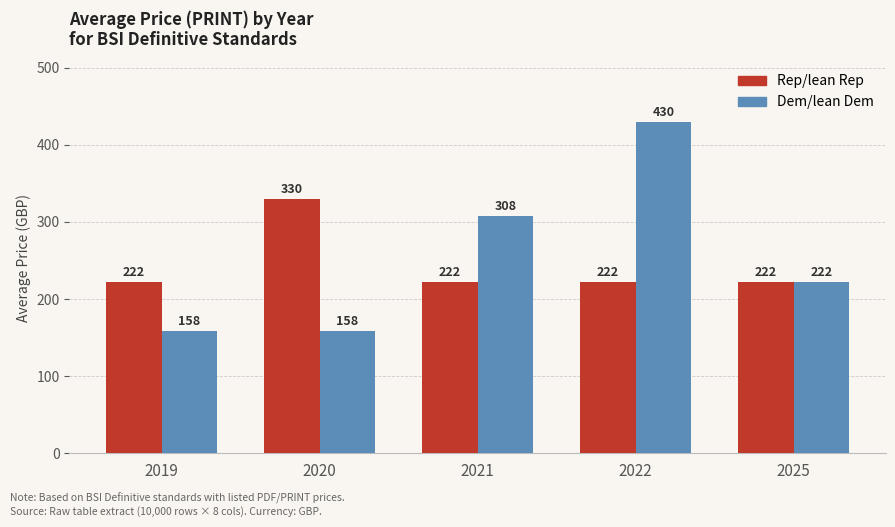

Does the chart contain any negative values?

No